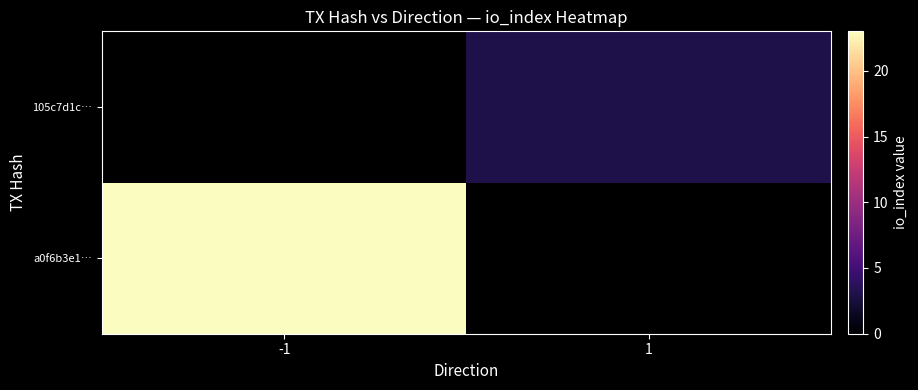

Count the number of categories in the chart.

2